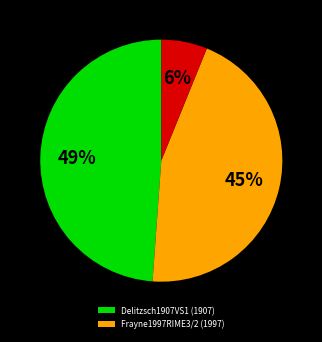

Is there any slice that represents more than half of the pie?

No